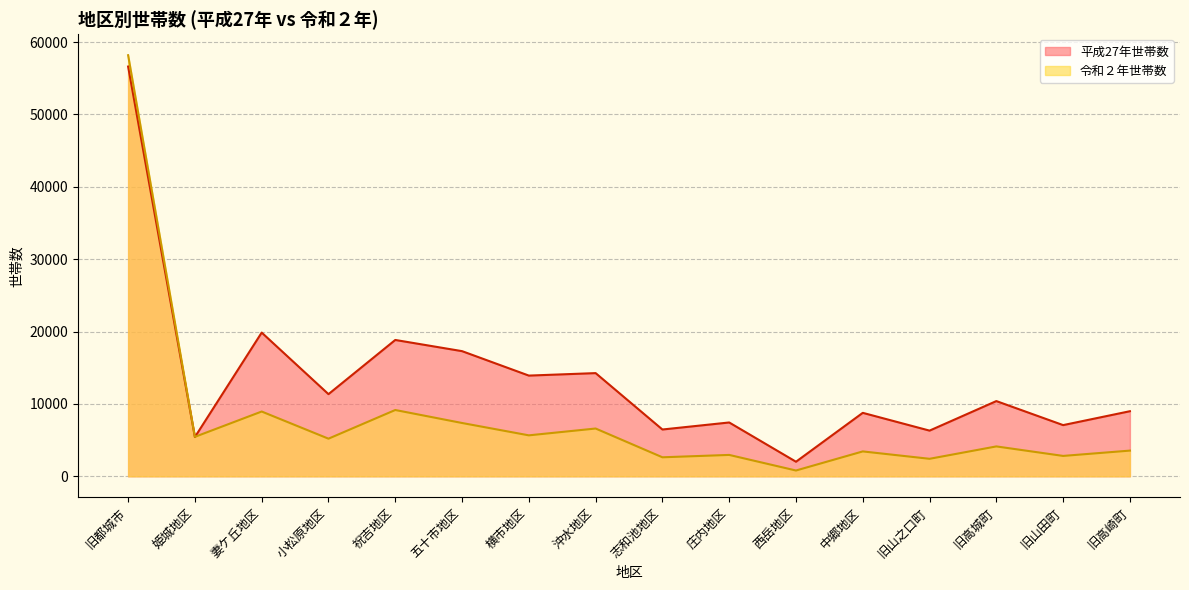

Where is the first local minimum for 平成27年世帯数?

姫城地区